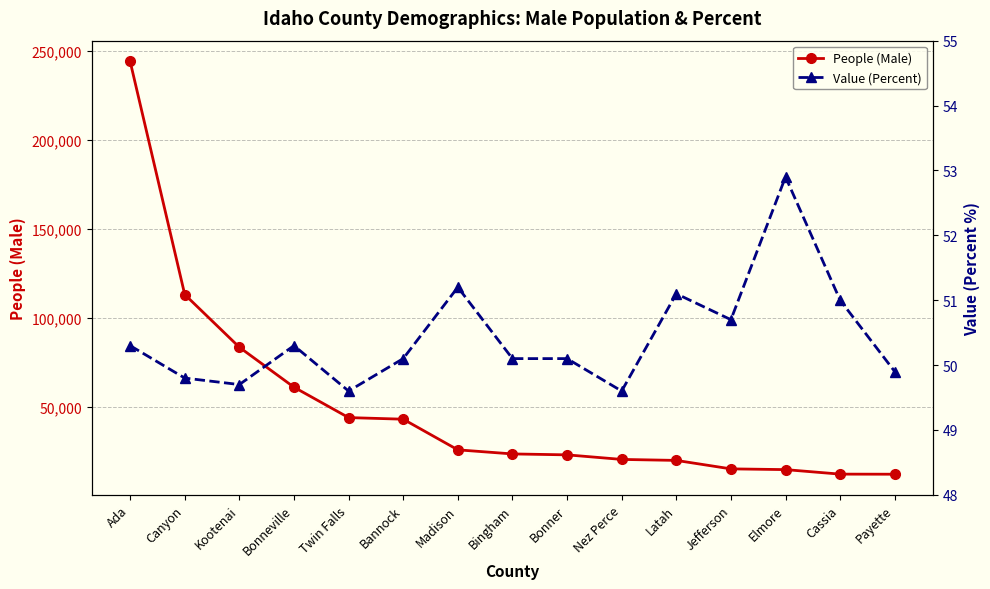

Between Nez Perce and Elmore, which is larger?

Nez Perce